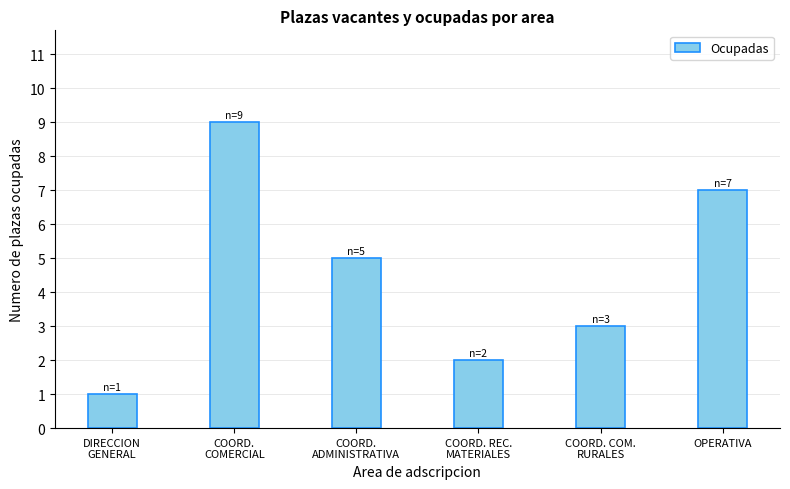

Count the number of data series in this chart.

1